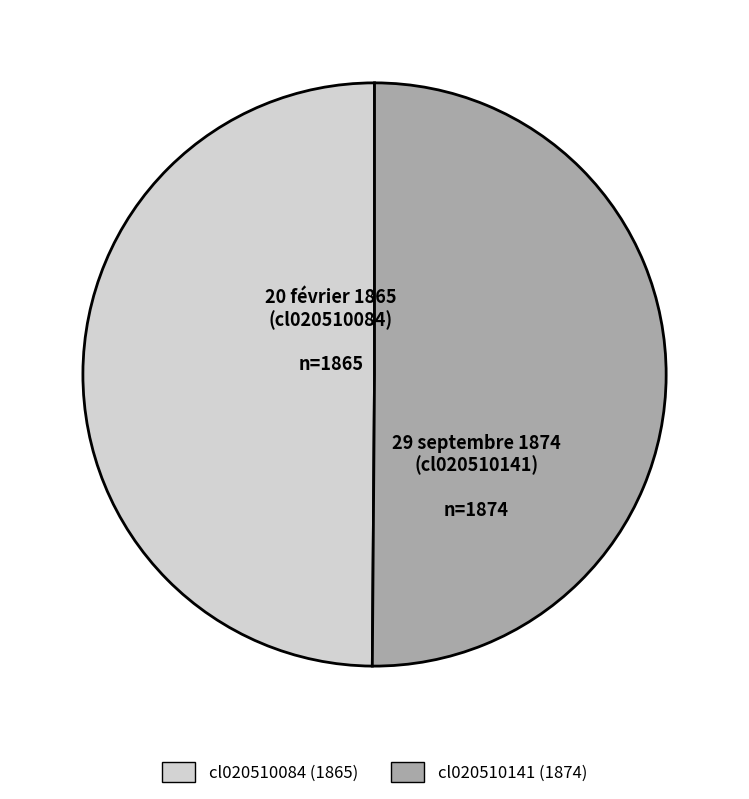

What is the ratio of the value at cl020510141 to the value at cl020510084?

1.0